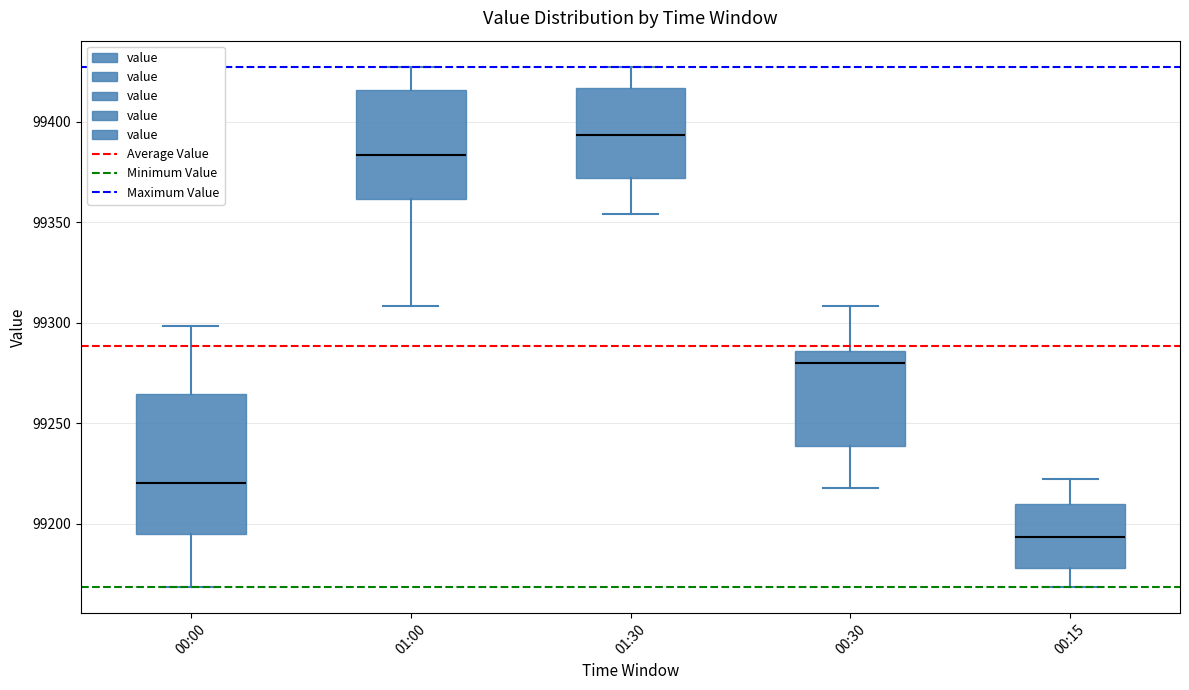

Where does the lower whisker of the box for 01:30 end on the y-axis? The values are not printed on the chart, so give them approximately, as read against the axis.

99355